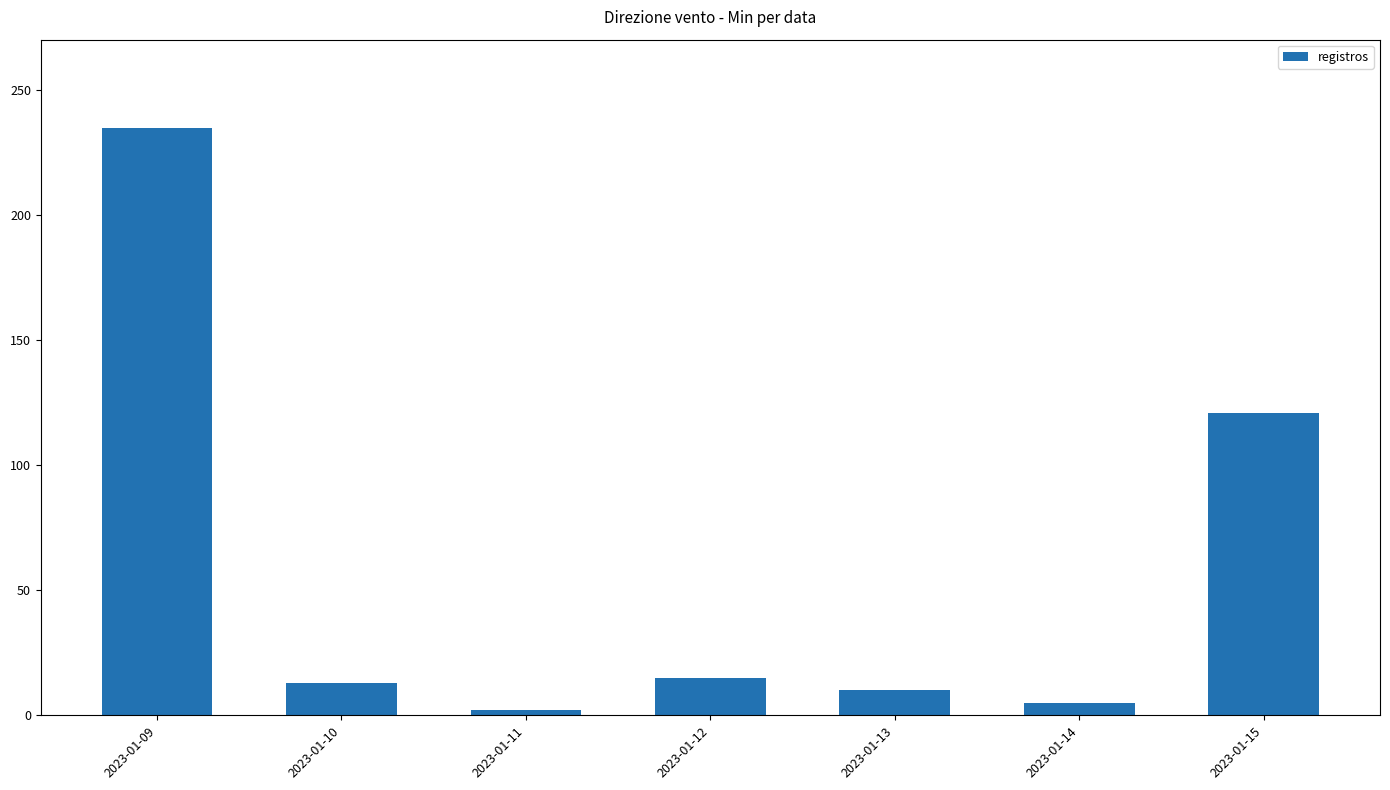

Is it true that the value at 2023-01-13 is 10?

True